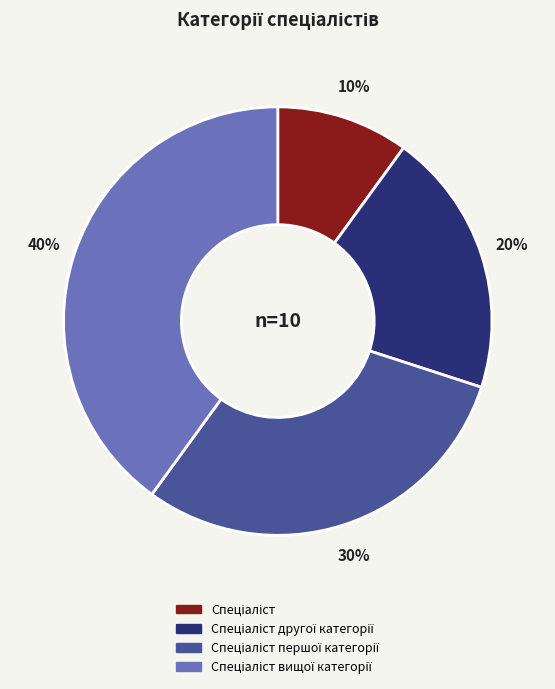

Is there a majority slice in this chart?

No